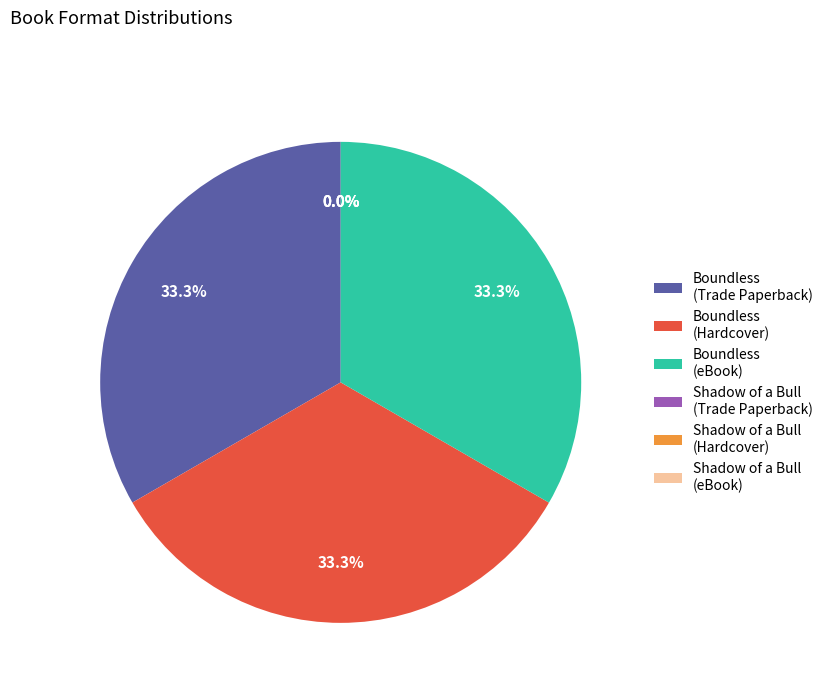

To the nearest percent, what is the difference between the largest and smallest slice percentages?

33%